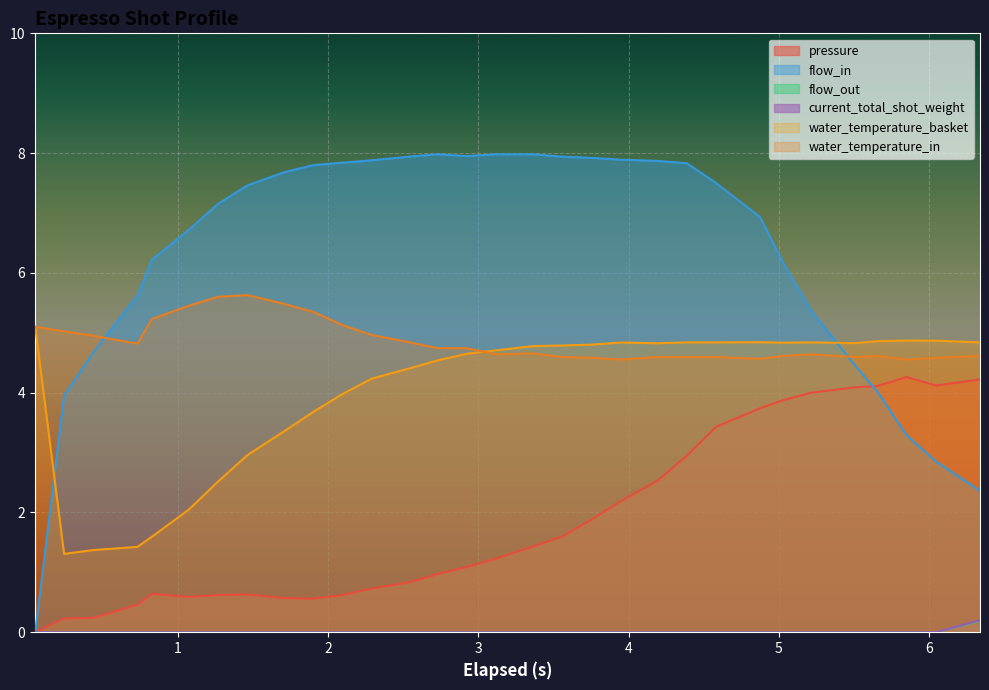

What is the sum of the water_temperature_in values at 4.193 and 1.708?

10.1